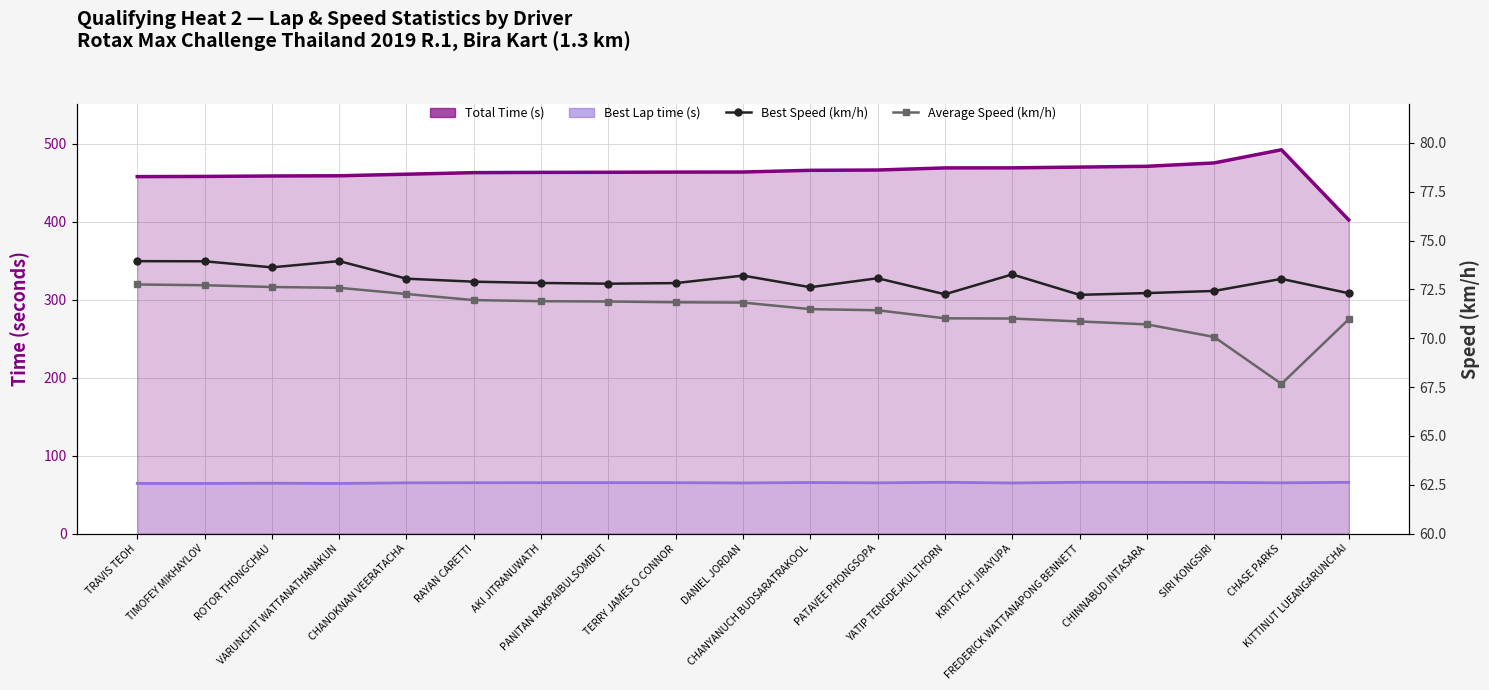

Which has a higher value, ROTOR THONGCHAU or CHANYANUCH BUDSARATRAKOOL?

CHANYANUCH BUDSARATRAKOOL